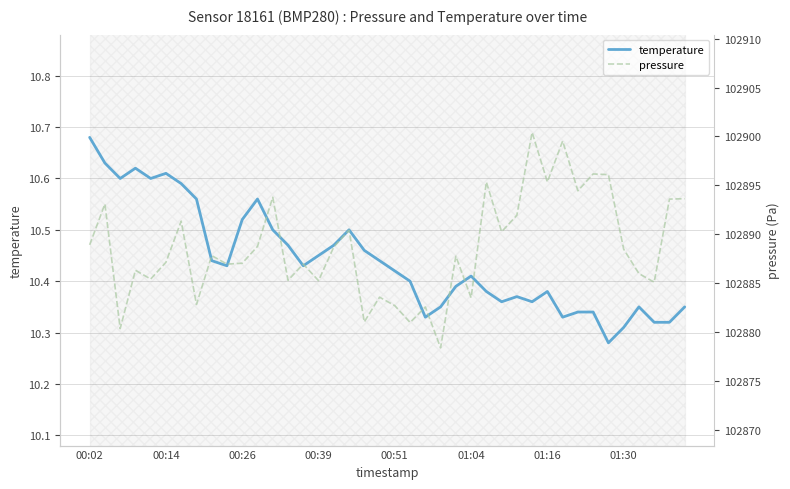

What position from the right is 13?

27